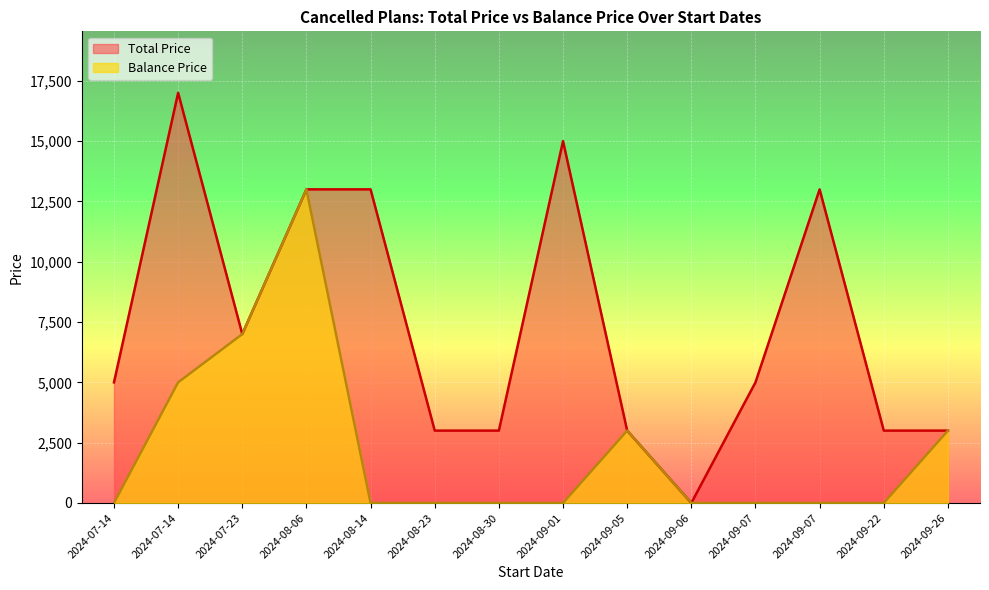

What is the difference between the highest and lowest values at 2024-09-07?

5000